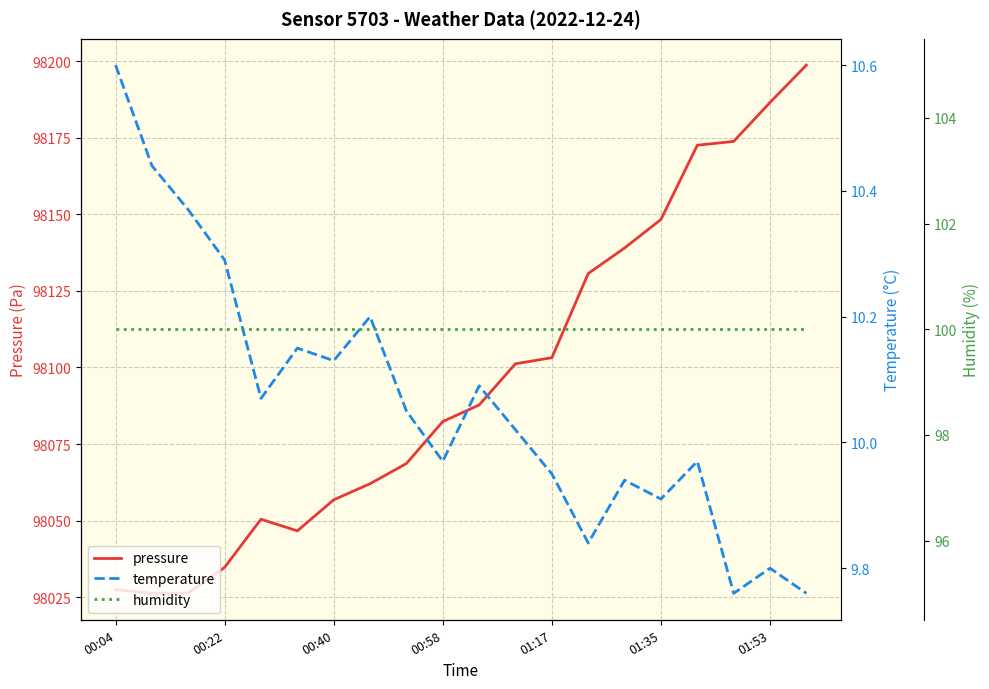

Is it true that temperature equals 13.1 at 17?

False